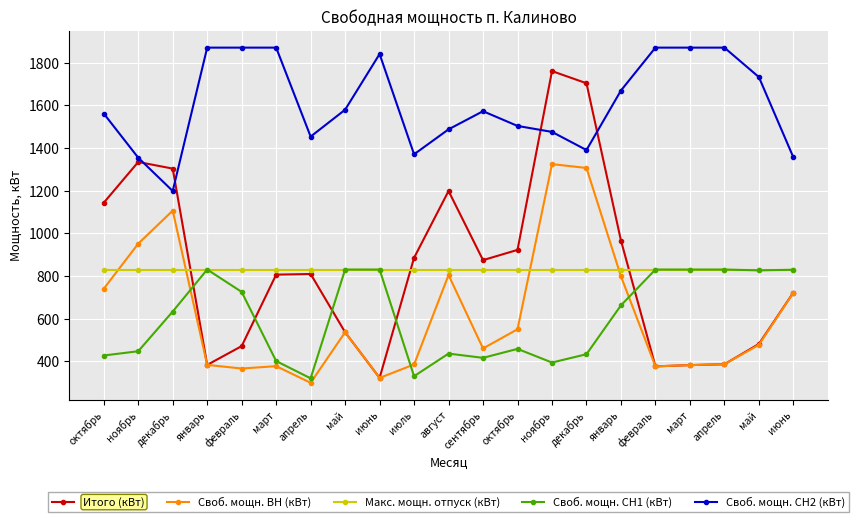

Rank the series by their maximum value, from lowest to highest.

Макс. мощн. отпуск (кВт), Своб. мощн. СН1 (кВт), Своб. мощн. ВН (кВт), Итого (кВт), Своб. мощн. СН2 (кВт)